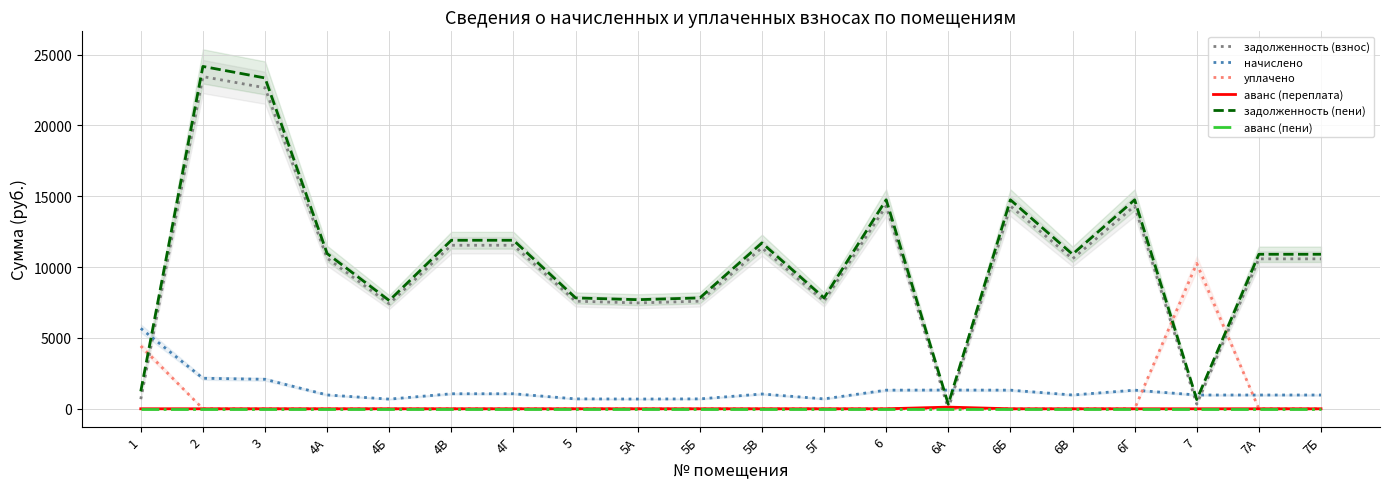

True or false: задолженность (взнос) and аванс (переплата) intersect in this chart.

True